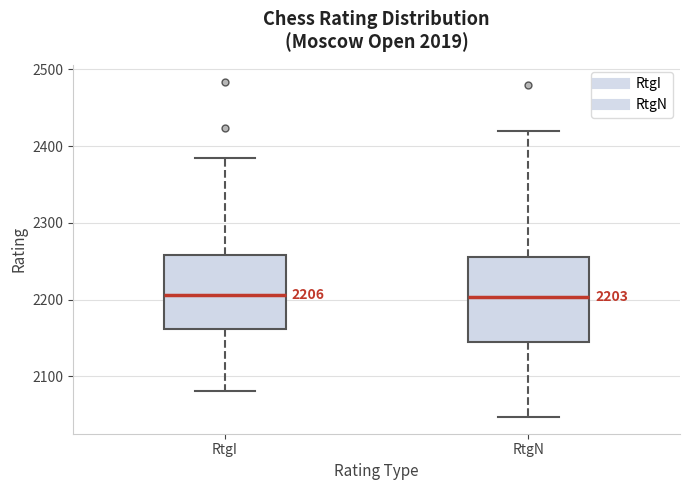

Which box is the tallest, from its lower edge to its upper edge?

RtgN